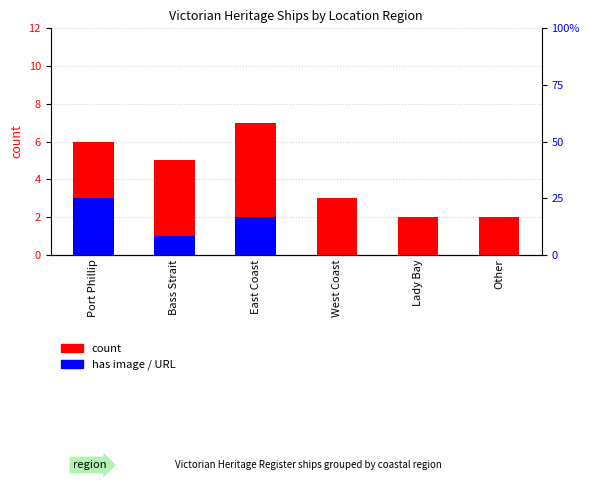

List the series in order of their overall mean, lowest first.

has image, count